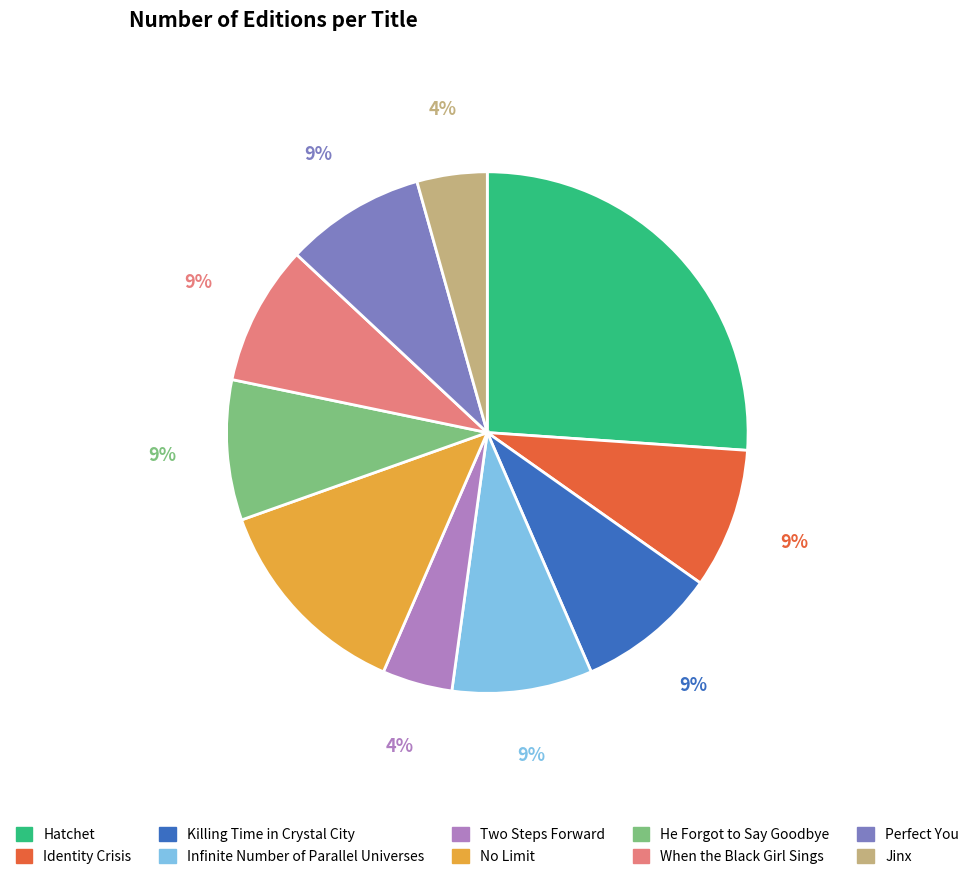

Is it true that Hatchet is 26% of the pie?

True